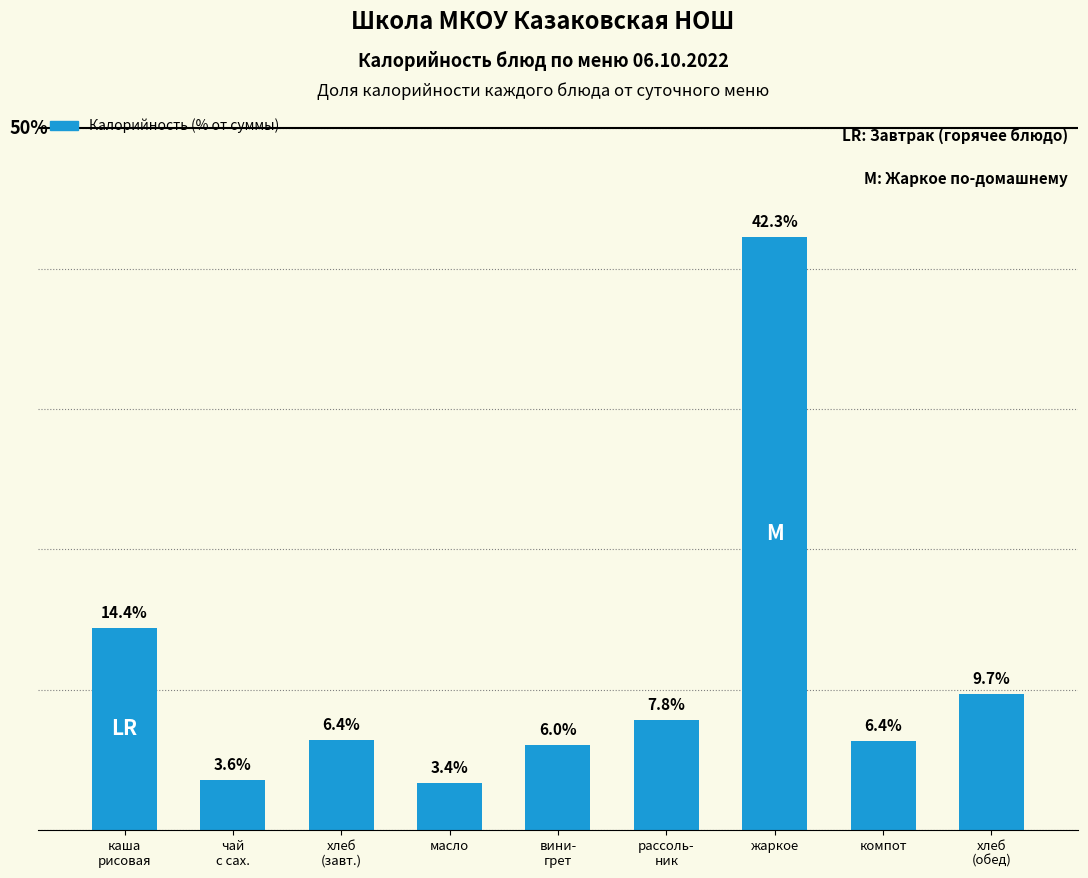

At which label does the data first exceed 6?

каша
рисовая